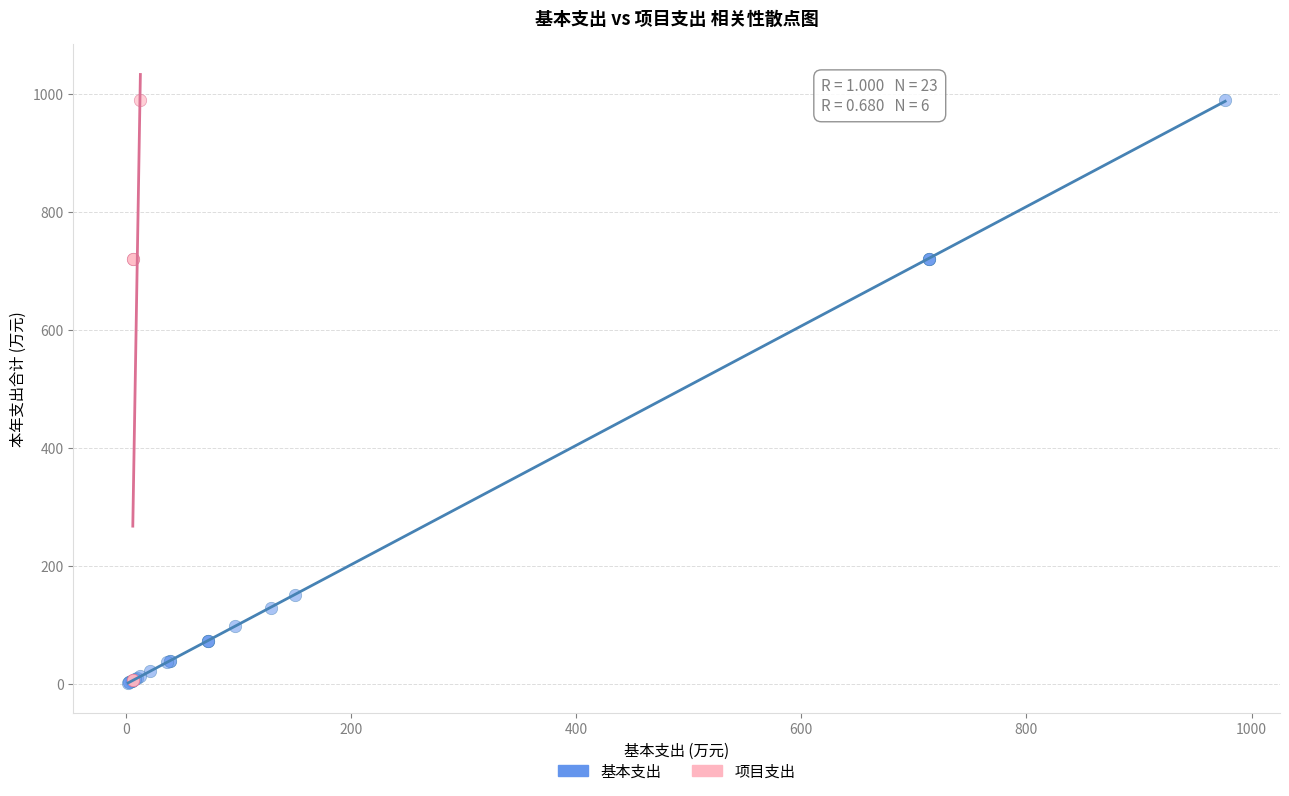

Which series has the largest Y range (max minus min)?

基本支出